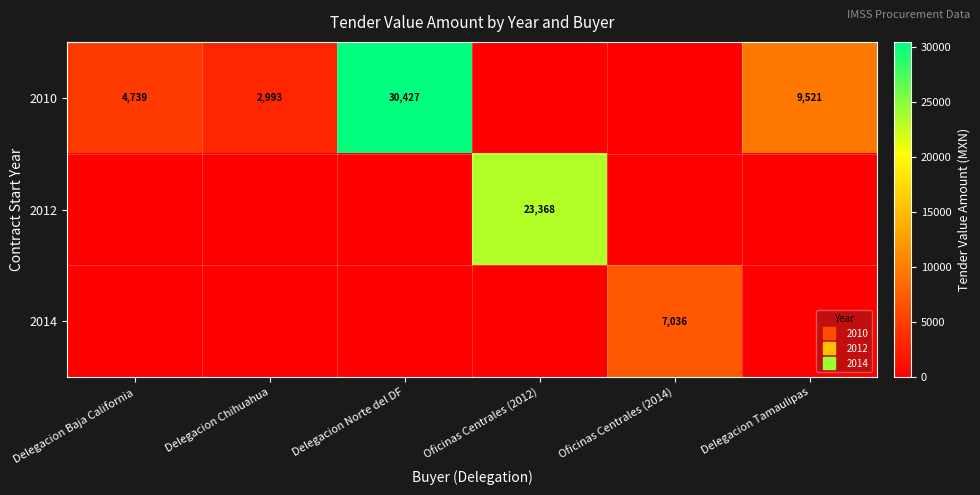

Rank the series by their maximum value, from lowest to highest.

2014, 2012, 2010